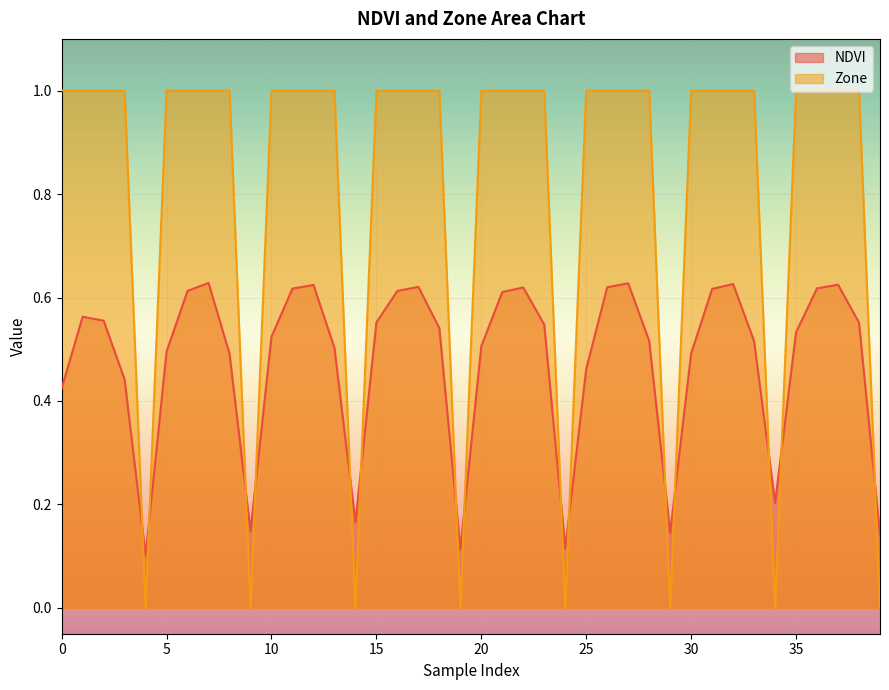

Which series has the largest range (max minus min)?

Zone